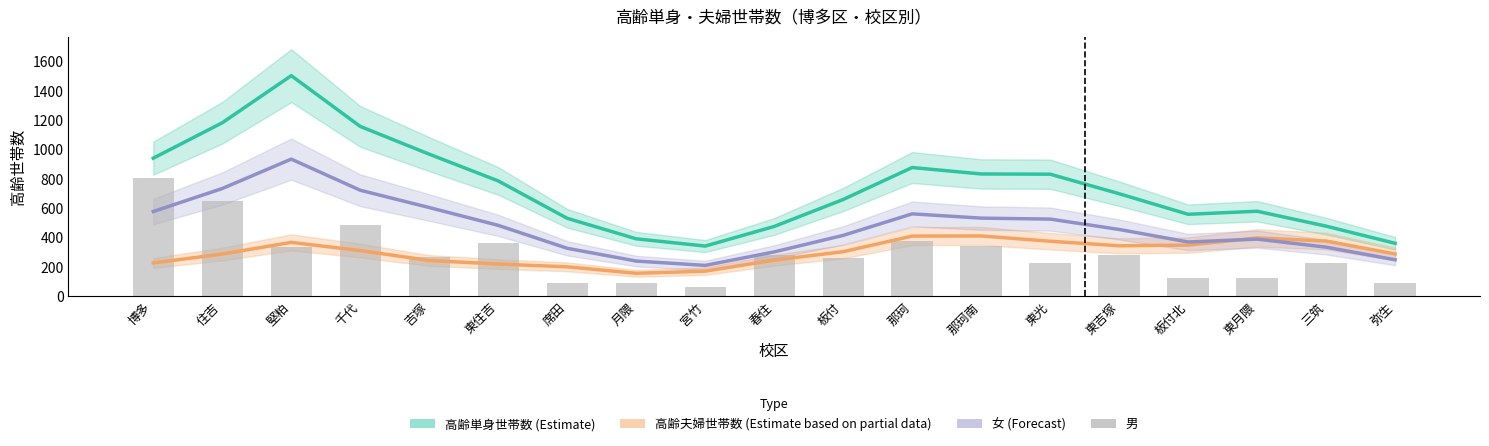

Rank the categories by 男 value from highest to lowest.

博多, 住吉, 千代, 那珂, 東住吉, 那珂南, 堅粕, 春住, 東吉塚, 吉塚, 板付, 三筑, 東光, 東月隈, 板付北, 席田, 弥生, 月隈, 宮竹